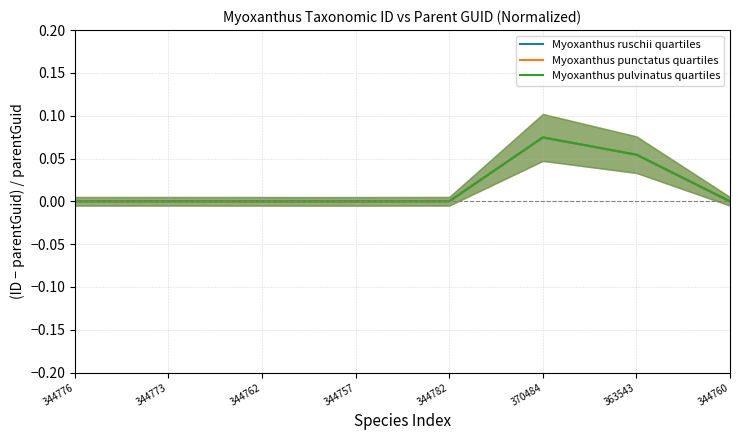

Which series has the largest total across all categories?

Myoxanthus ruschii quartiles